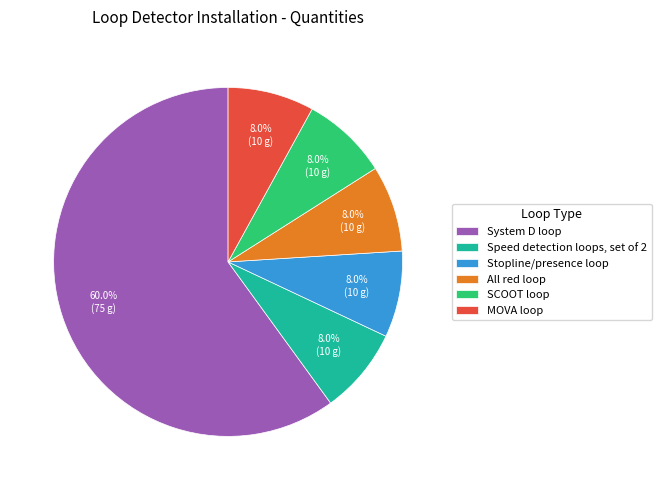

What is the majority slice?

System D loop